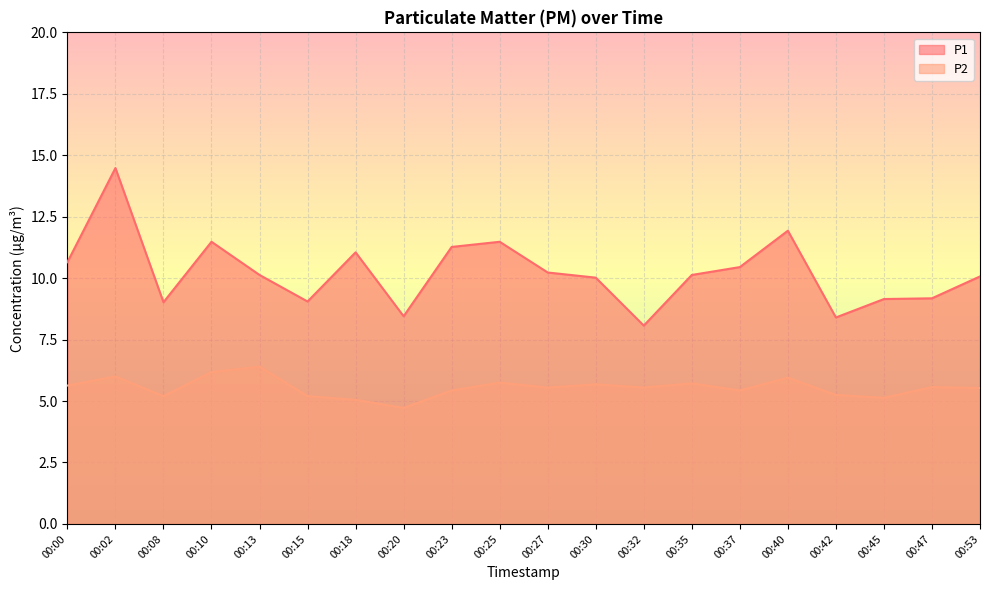

What is the value of the P1 point at the 2nd from the left?

14.5